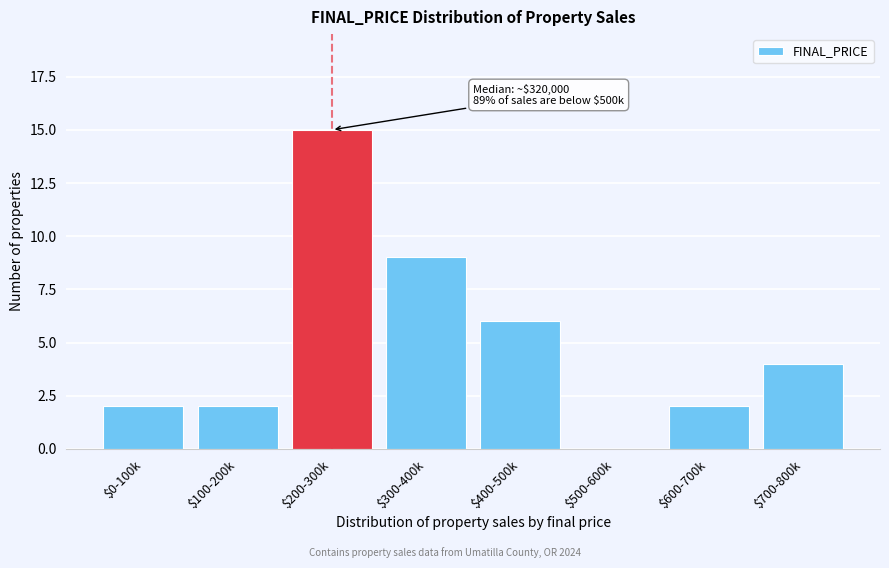

Which category has the highest value across all series?

$200-300k